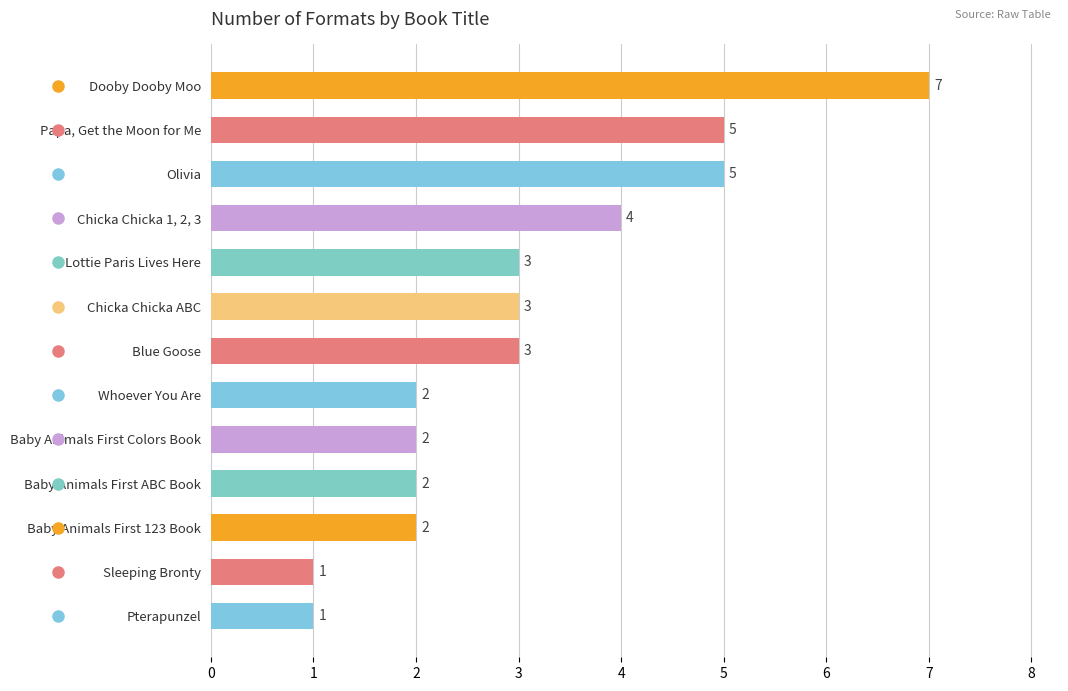

Does the chart contain any negative values?

No